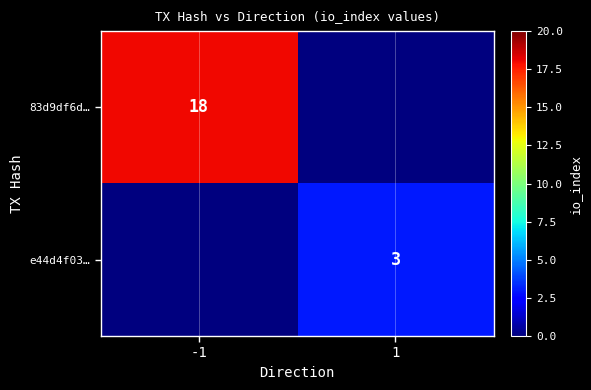

Is it true that e44d4f03… equals 5 at 1?

False